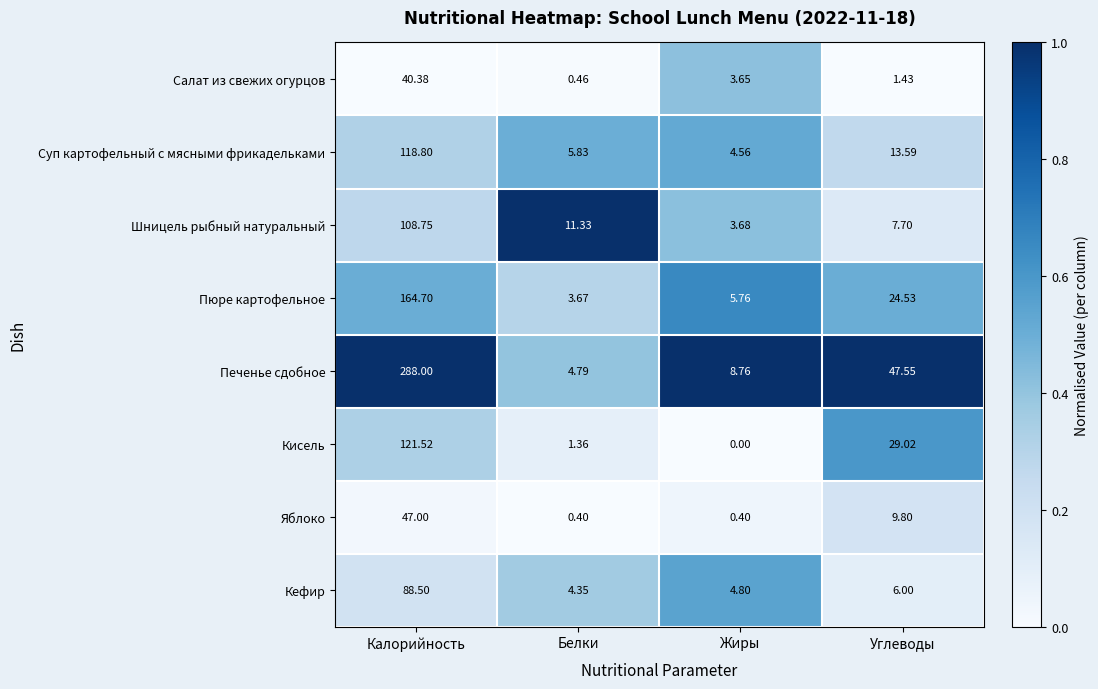

Which category has the highest value across all series?

Калорийность